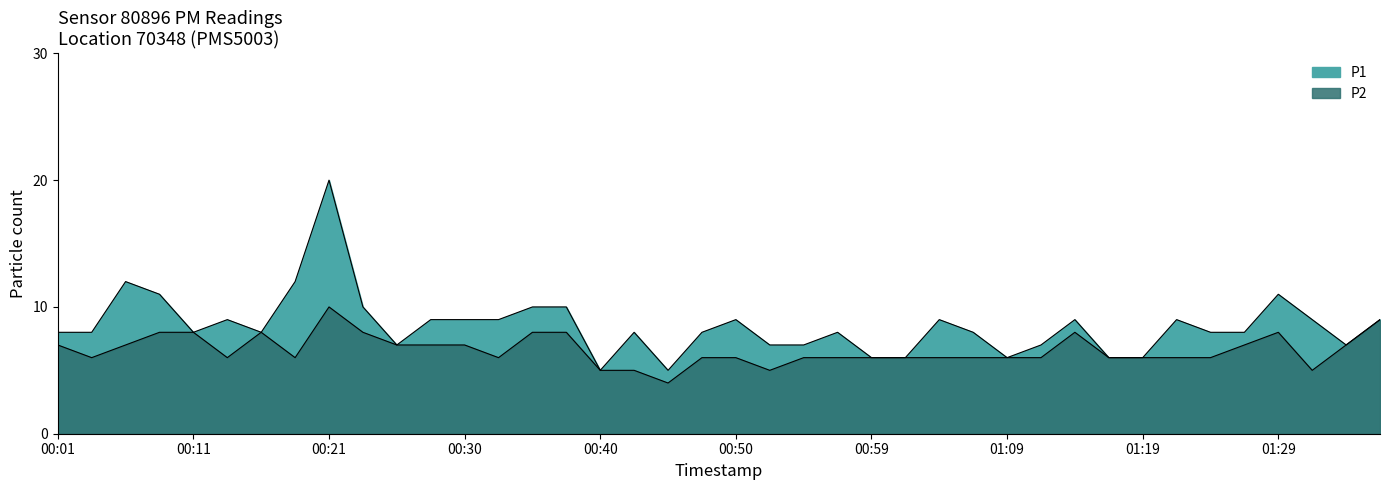

What is the label of the 30th point from the left?

01:12